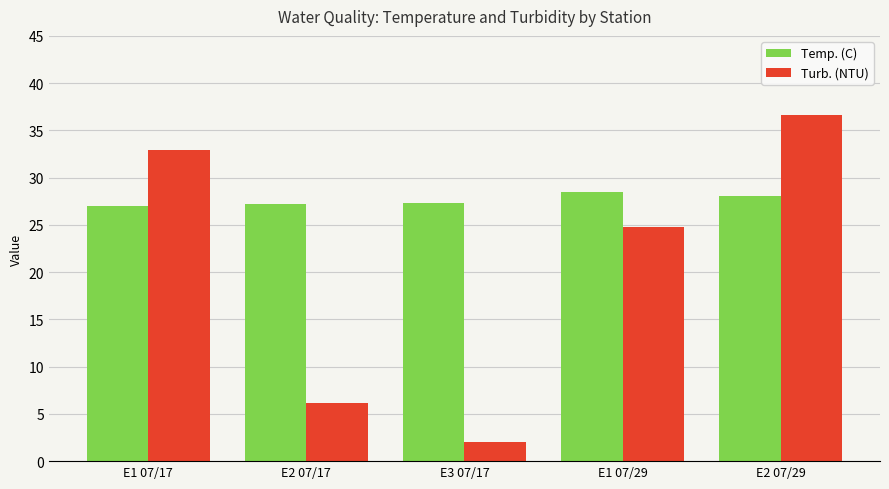

What is the sum of all Temp. (C) values?

138.1